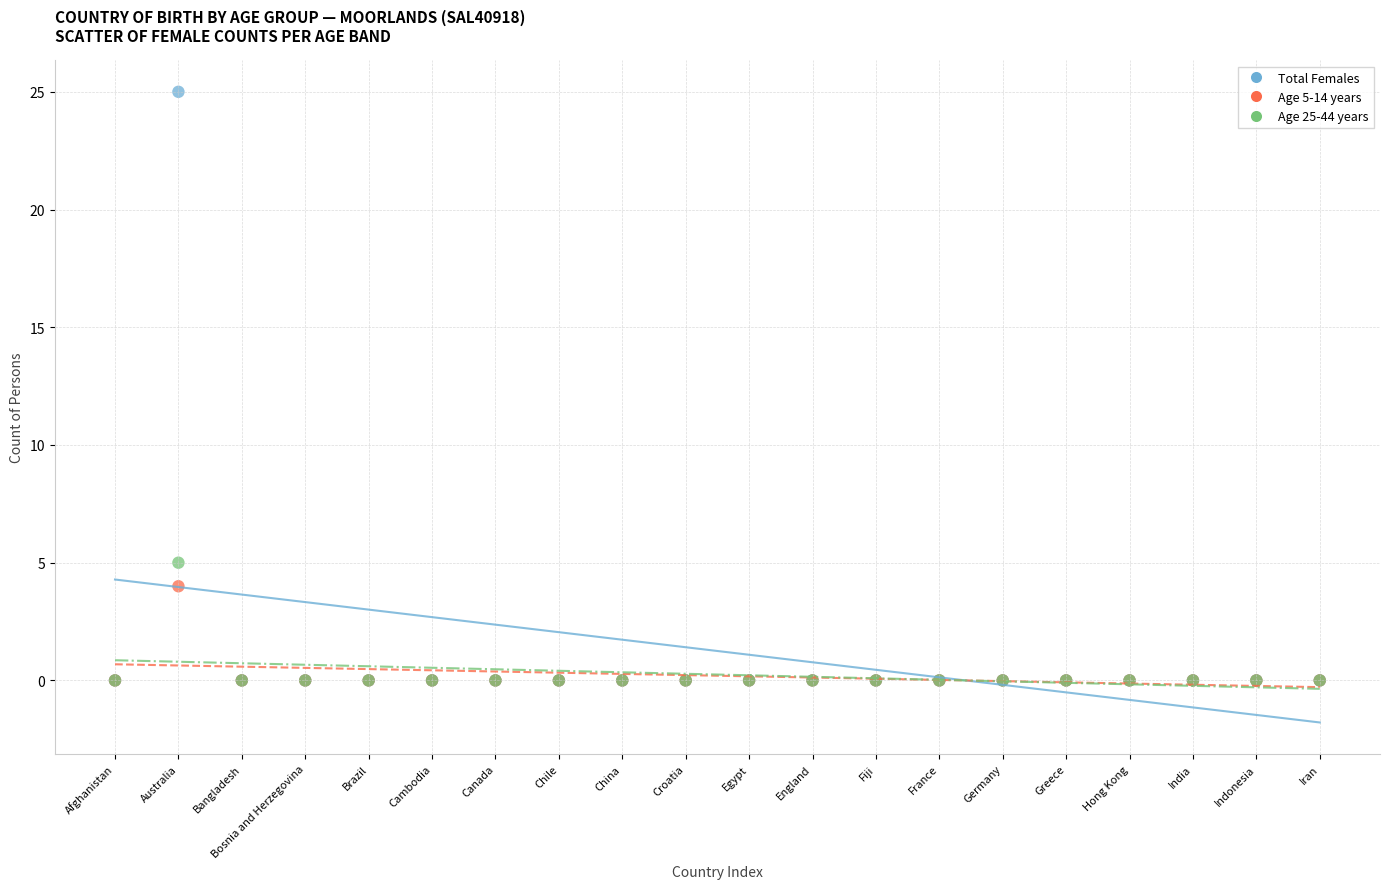

Which series reaches the maximum Y coordinate?

Total Females